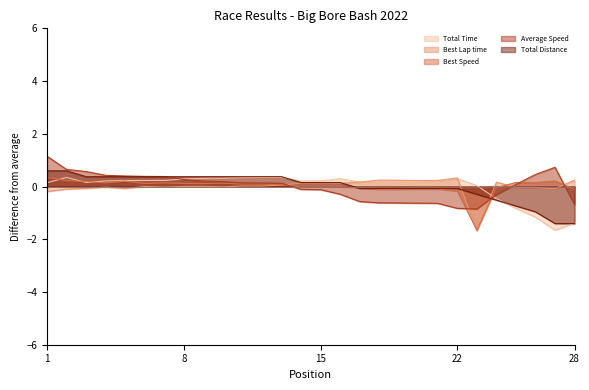

What are all the series names shown in the legend?

Total Time, Best Lap time, Best Speed, Average Speed, Total Distance